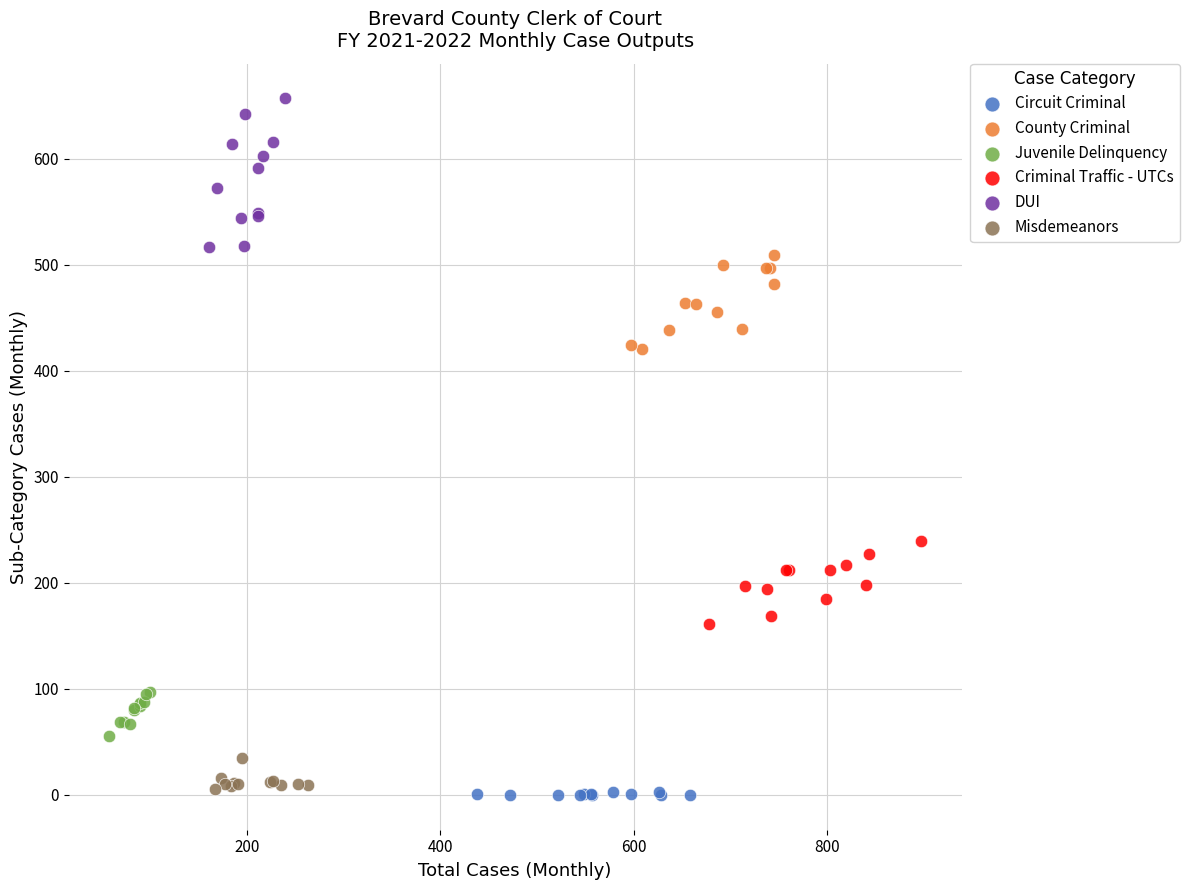

Which series reaches the minimum Y coordinate?

Circuit Criminal